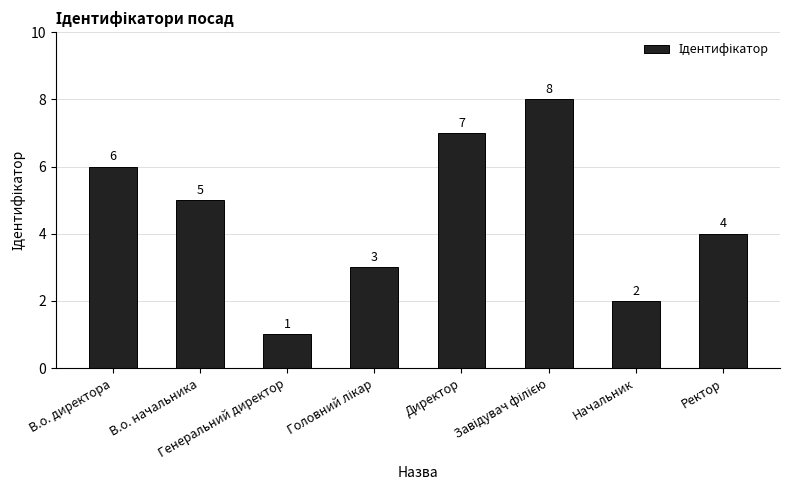

How many values are between 3 and 7?

5